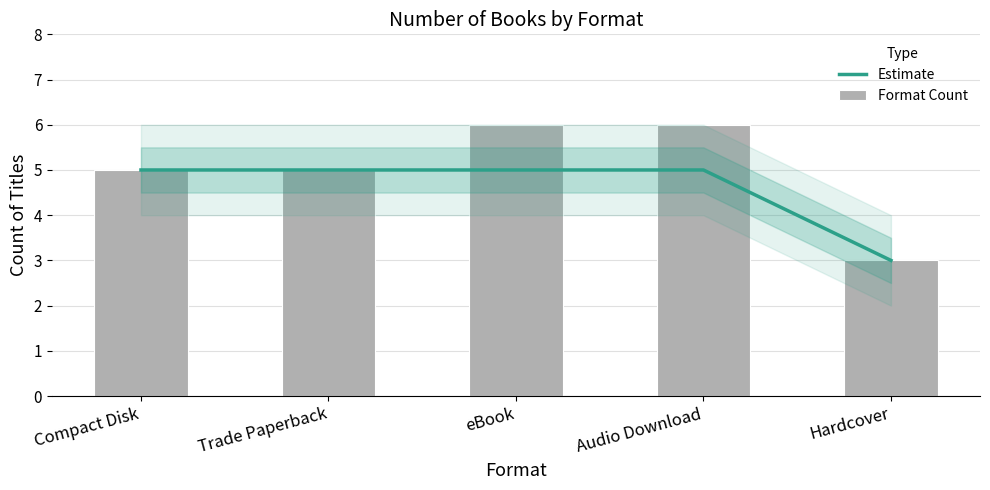

Where is Format Count nearest to the value 4?

Compact Disk